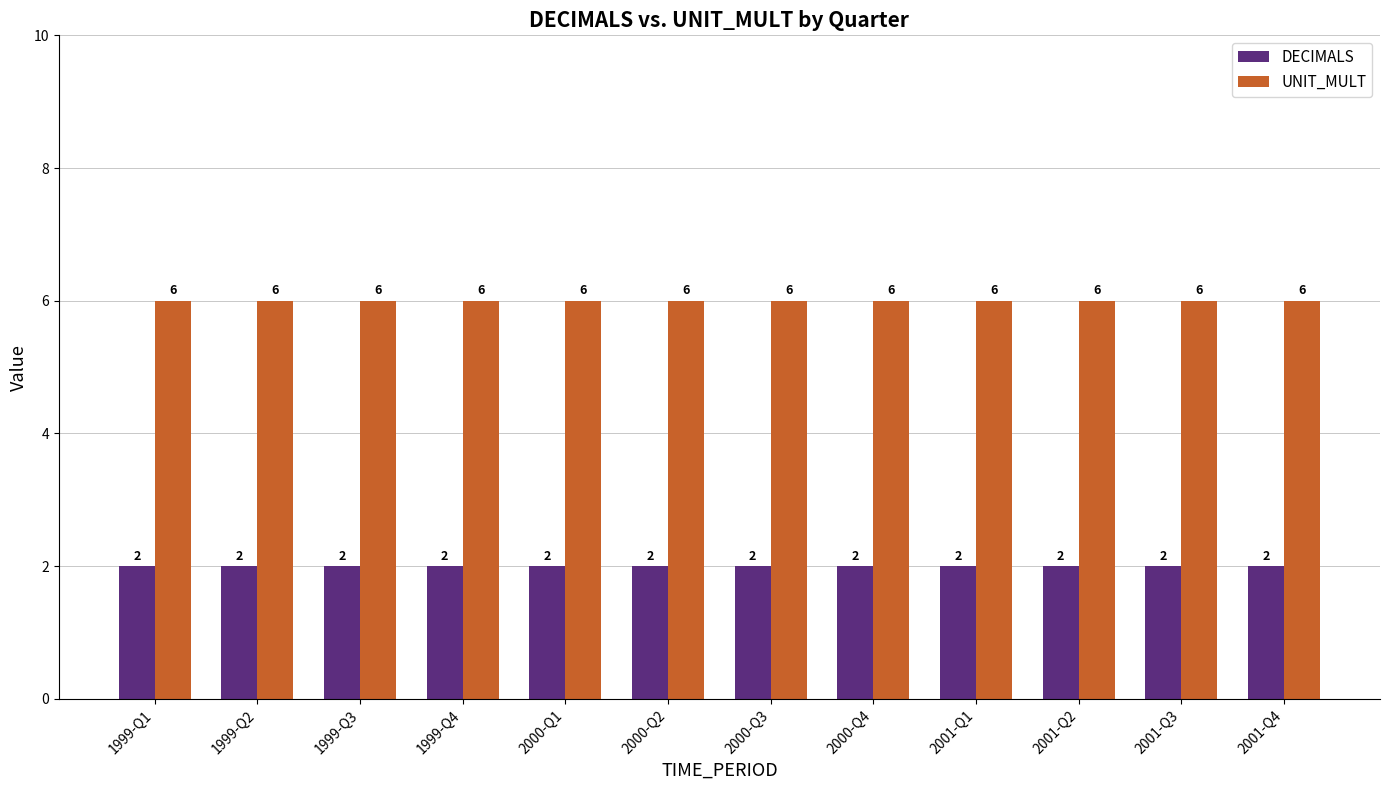

What is the difference between the highest and lowest values at 2000-Q2?

4